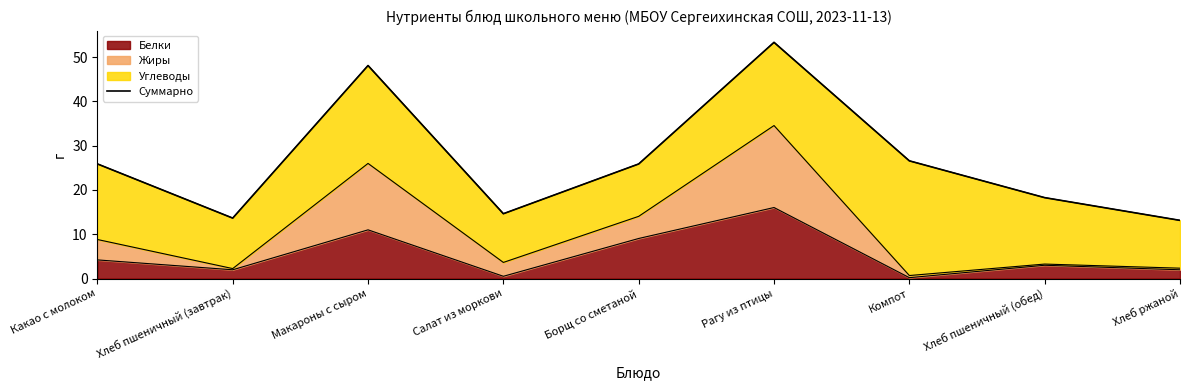

What is the value of the 1st point from the left?

25.9